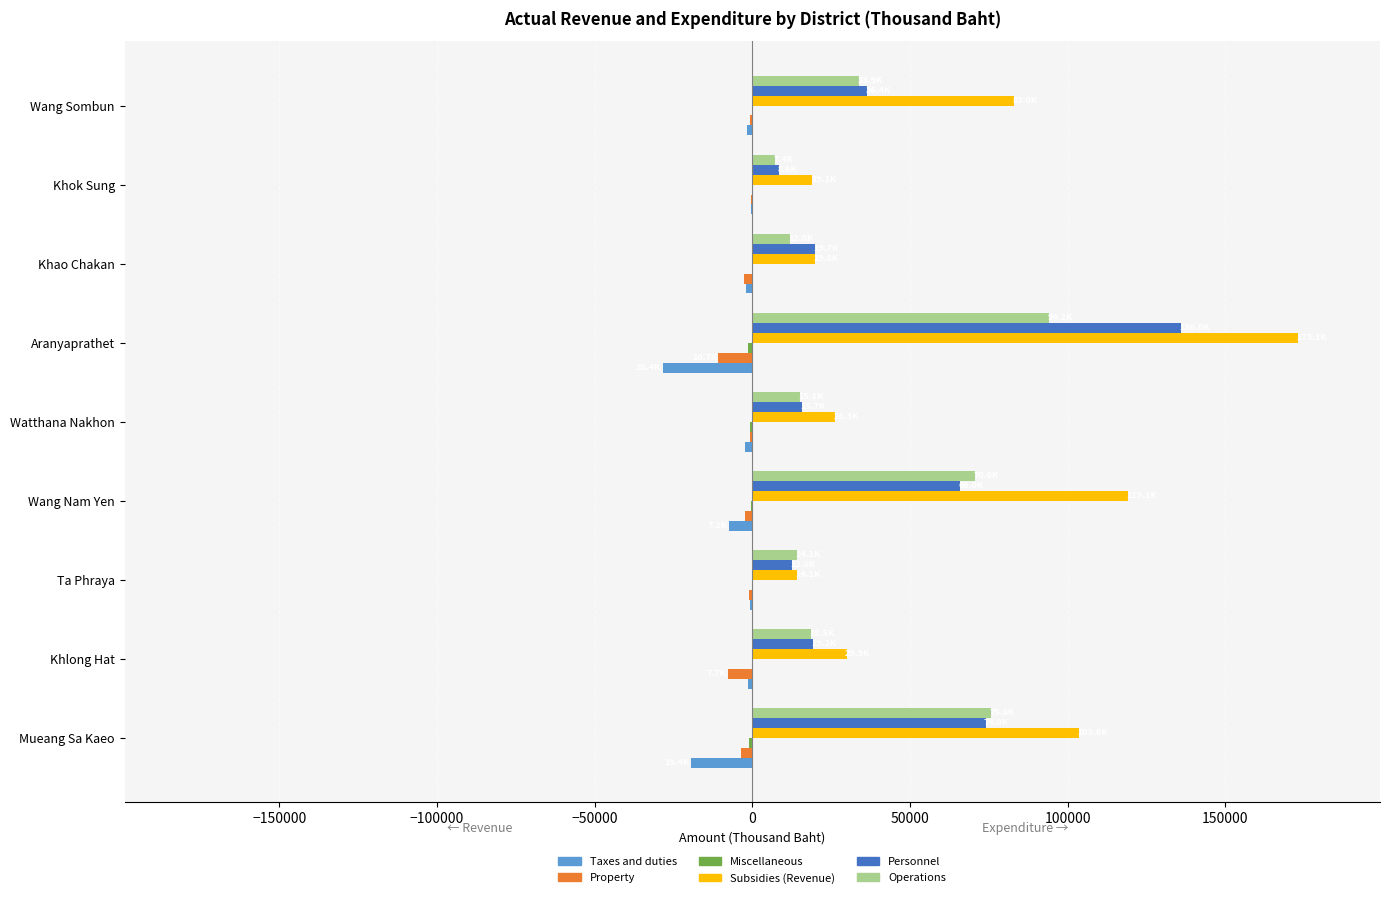

What is the greatest value displayed?

173102.1